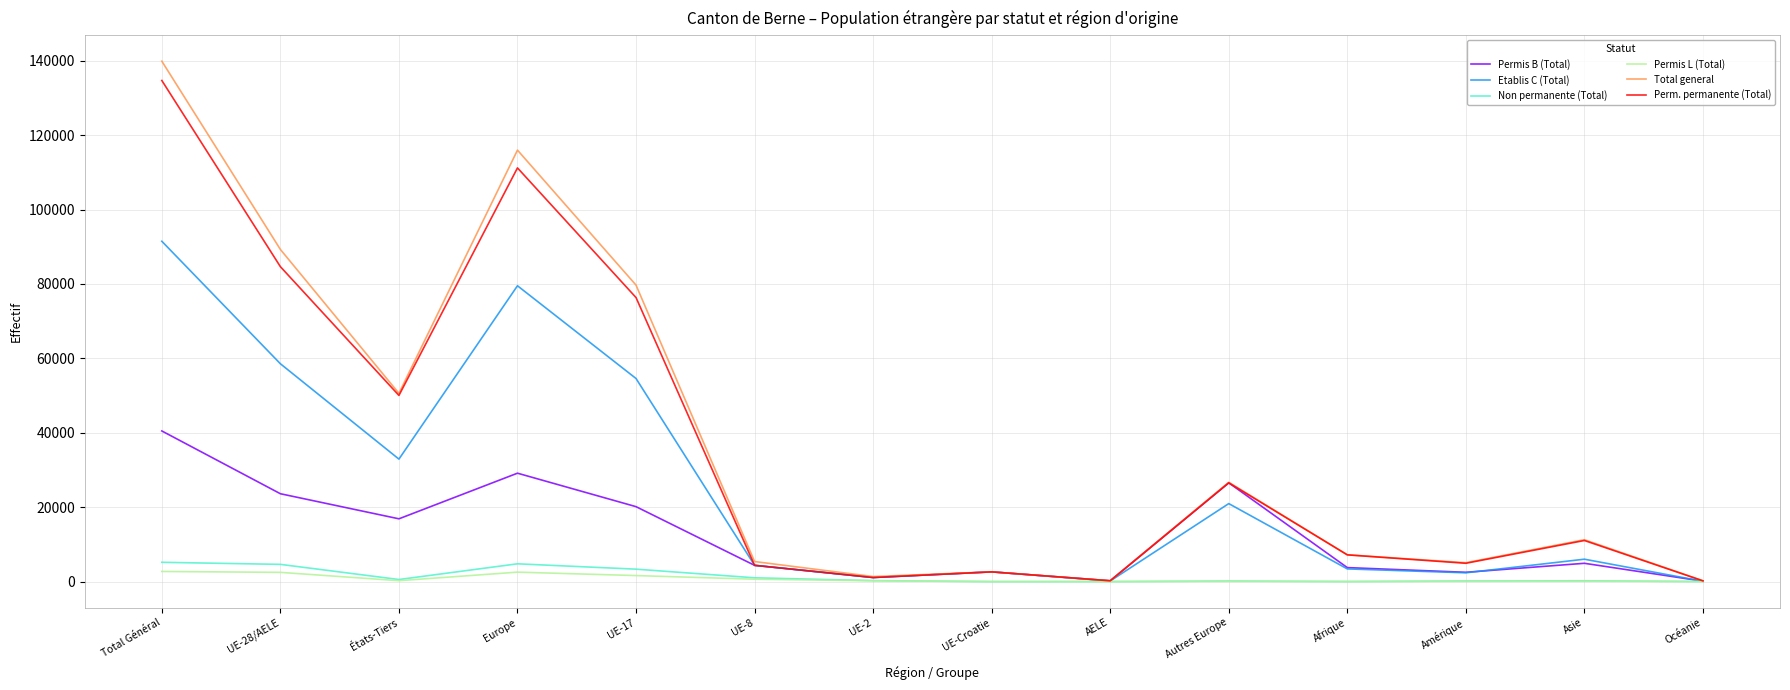

Rank the series by their maximum value, from lowest to highest.

Permis L (Total), Non permanente (Total), Permis B (Total), Etablis C (Total), Perm. permanente (Total), Total general